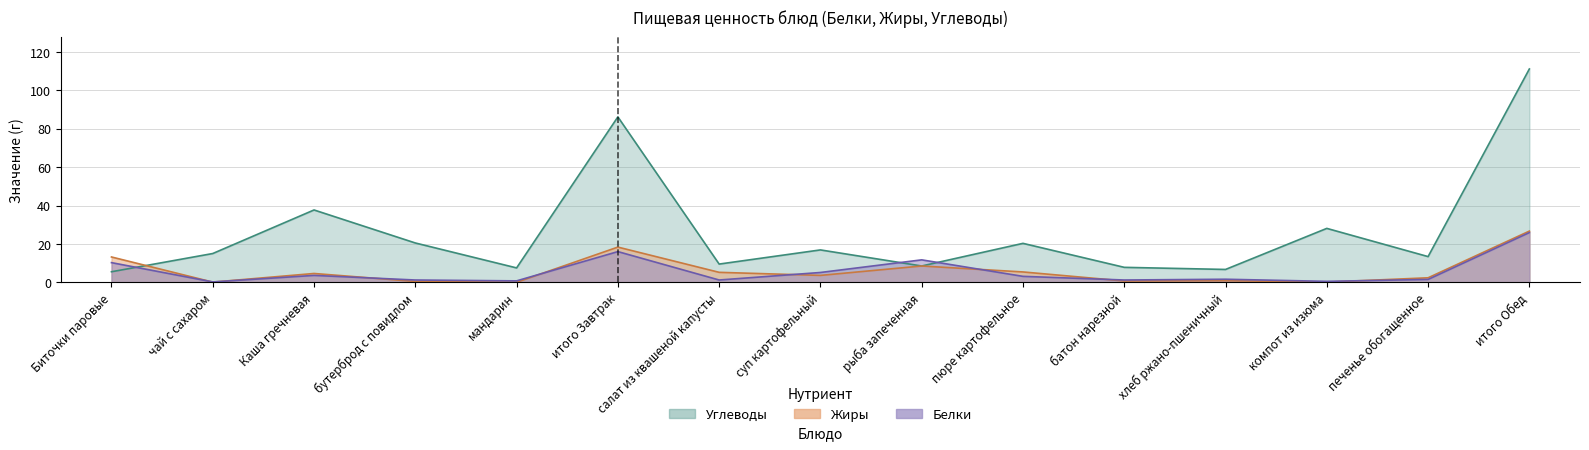

Which series has the largest total across all categories?

Углеводы